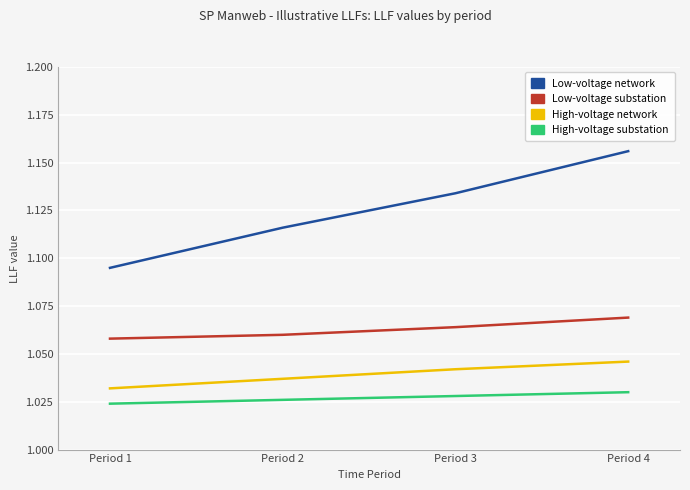

At which category is the sum across all series the highest?

Period 4